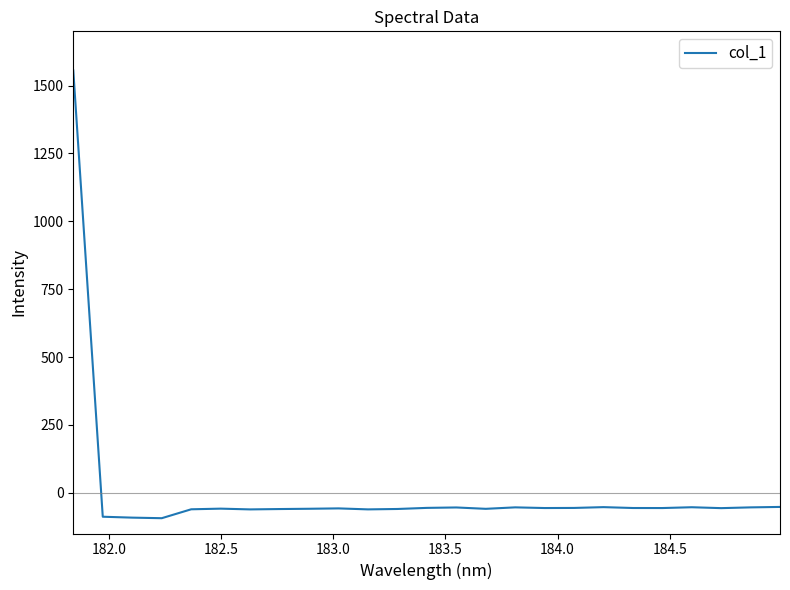

What is the difference between the maximum and minimum values?

1649.6